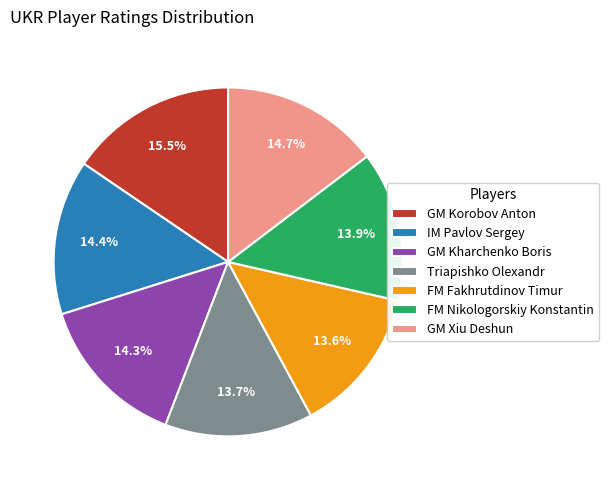

Count the number of slices in the pie.

7